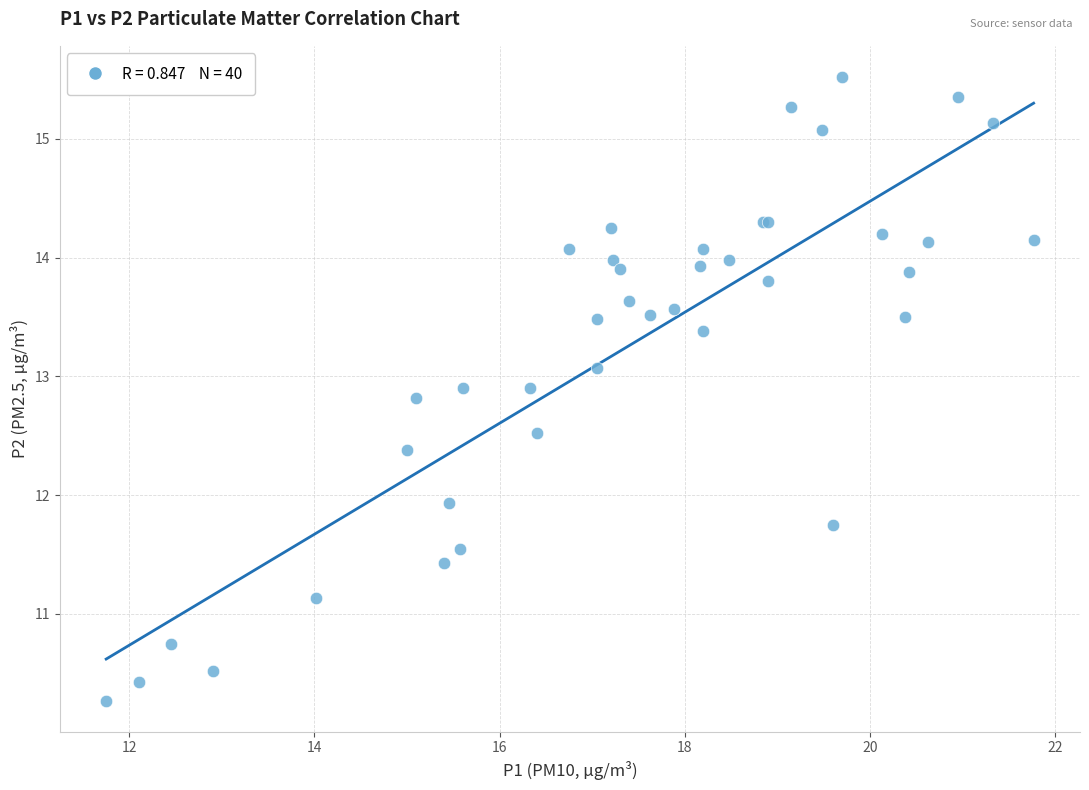

What Y value in the scatter plot is closest to 12?

11.9